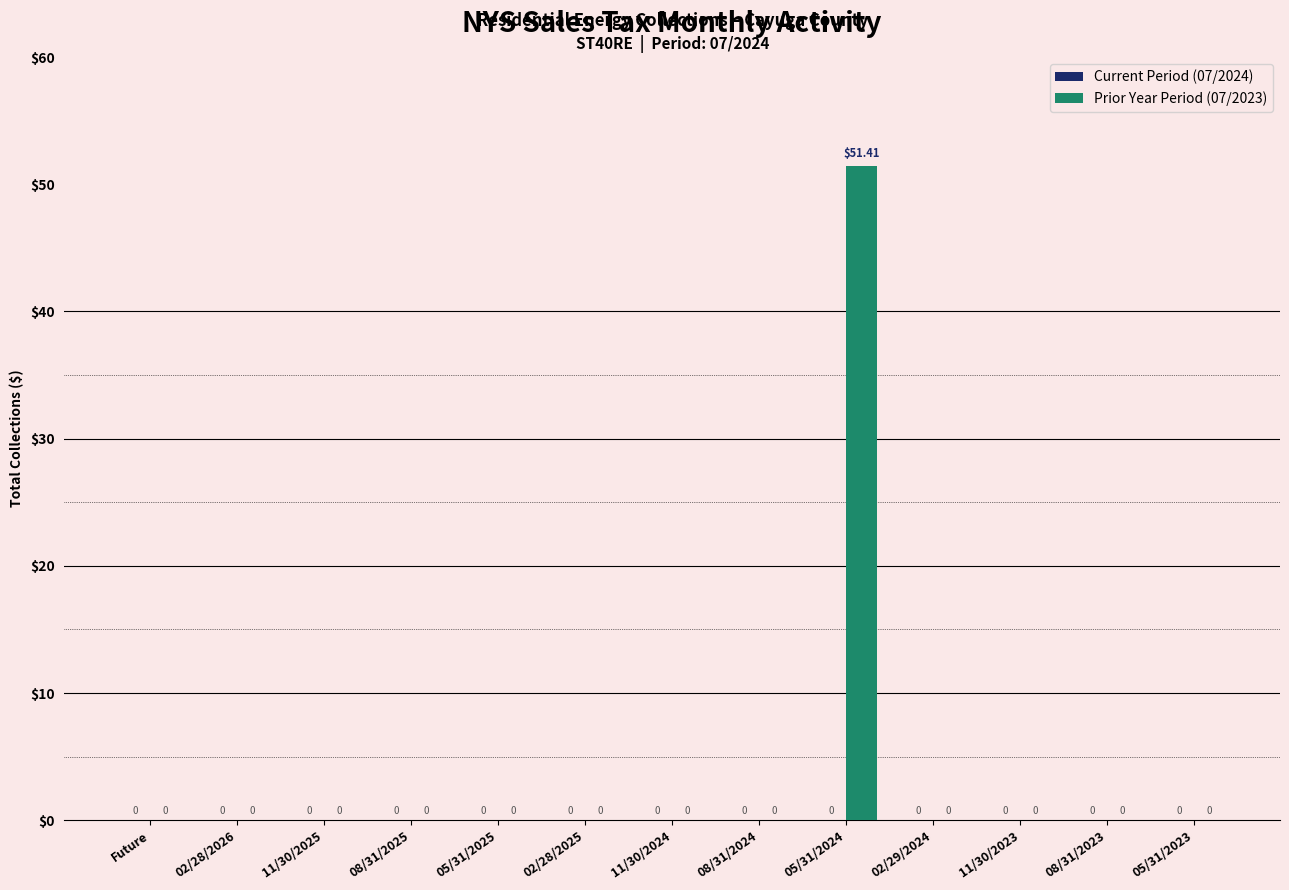

Reading left to right, what are all the values shown in this chart?

Current Period (07/2024): 0.0	0.0	0.0	0.0	0.0	0.0	0.0	0.0	0.0	0.0	0.0	0.0	0.0
Prior Year Period (07/2023): 0.0	0.0	0.0	0.0	0.0	0.0	0.0	0.0	51.4	0.0	0.0	0.0	0.0